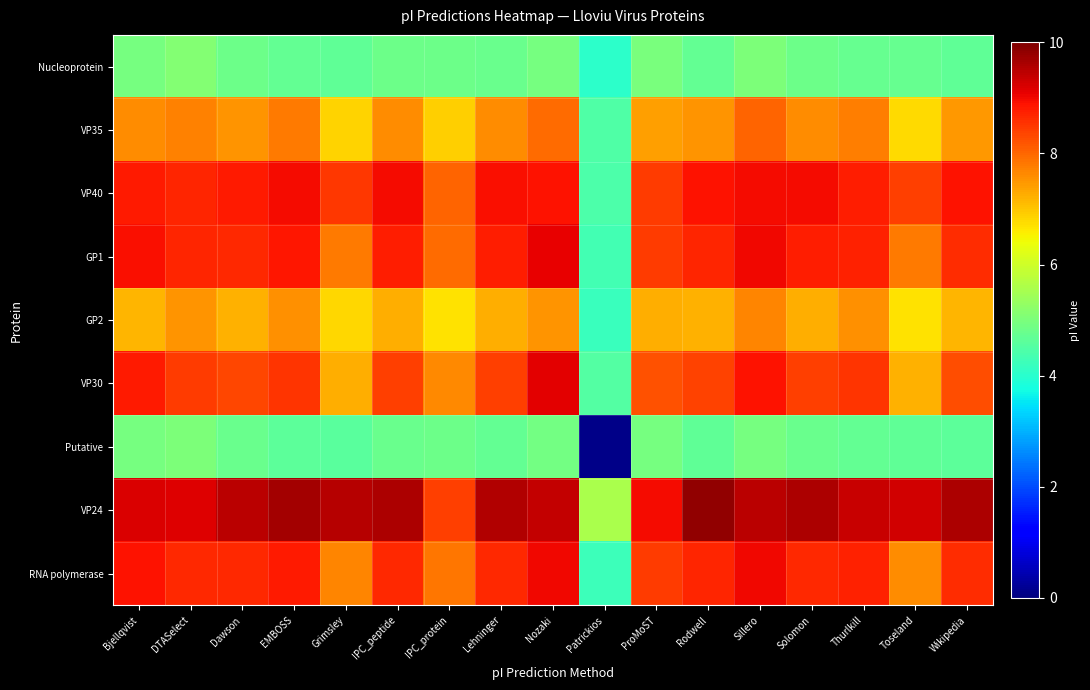

What is the greatest value displayed?

9.8